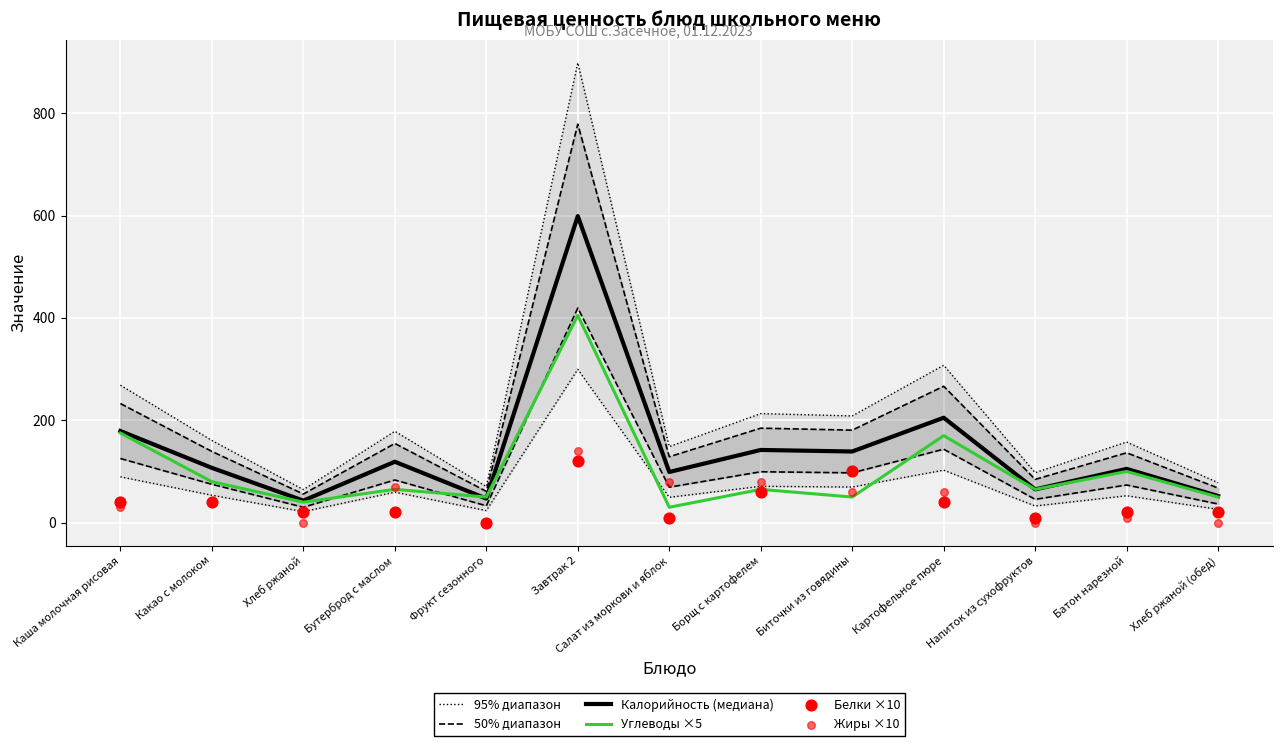

Which series has the largest Y range (max minus min)?

95% диапазон